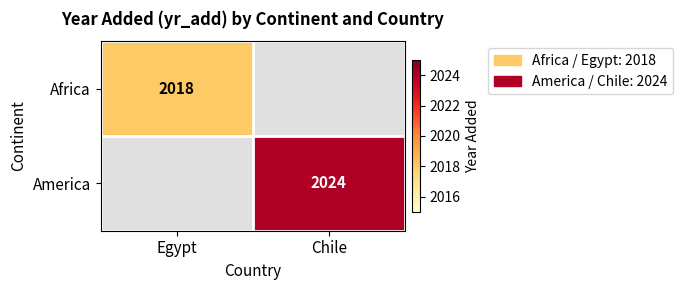

True or false: Africa has a value of 2775 at Egypt.

False